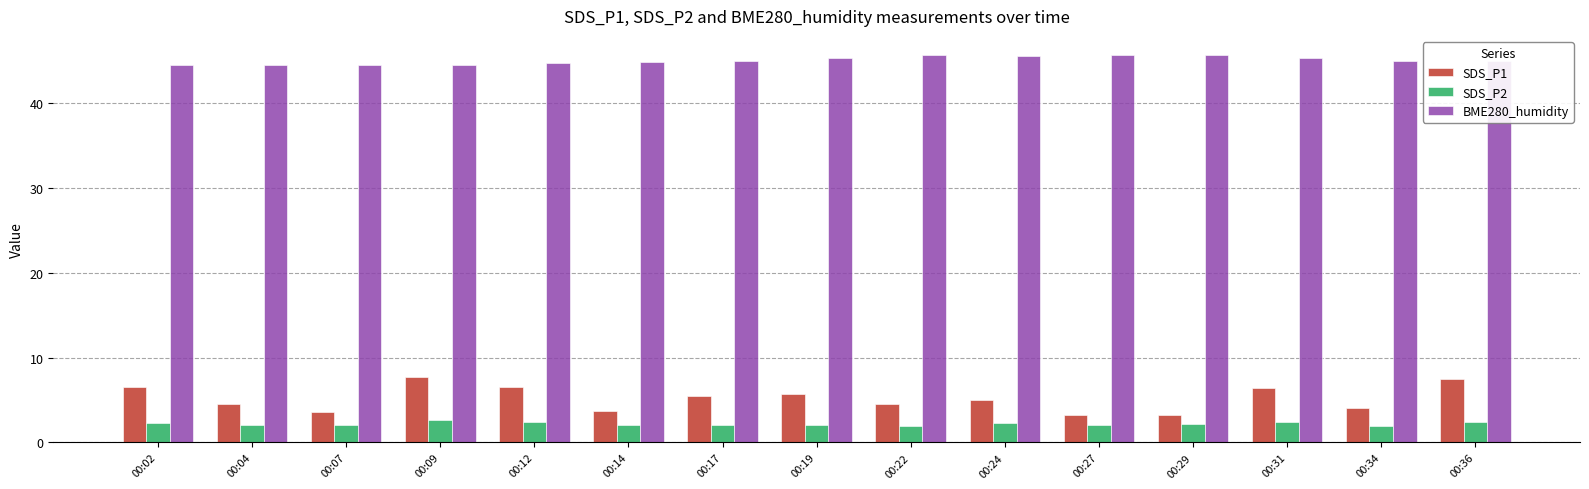

What is the value of the BME280_humidity bar at the 10th from the left?

45.6